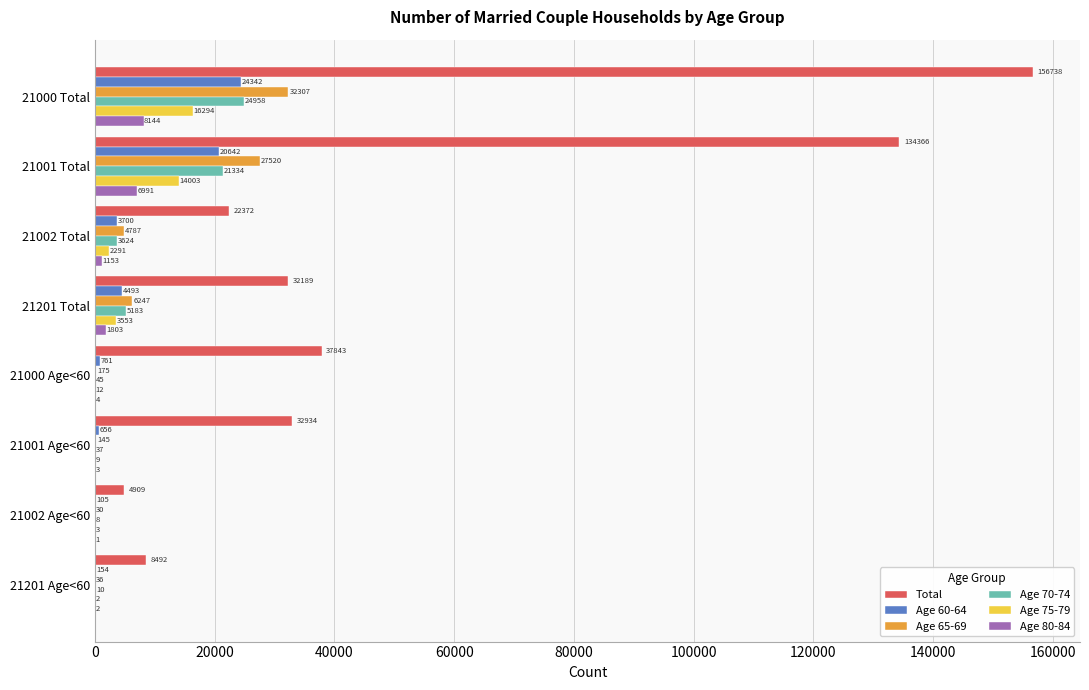

What is the maximum value for Age 80-84?

8144